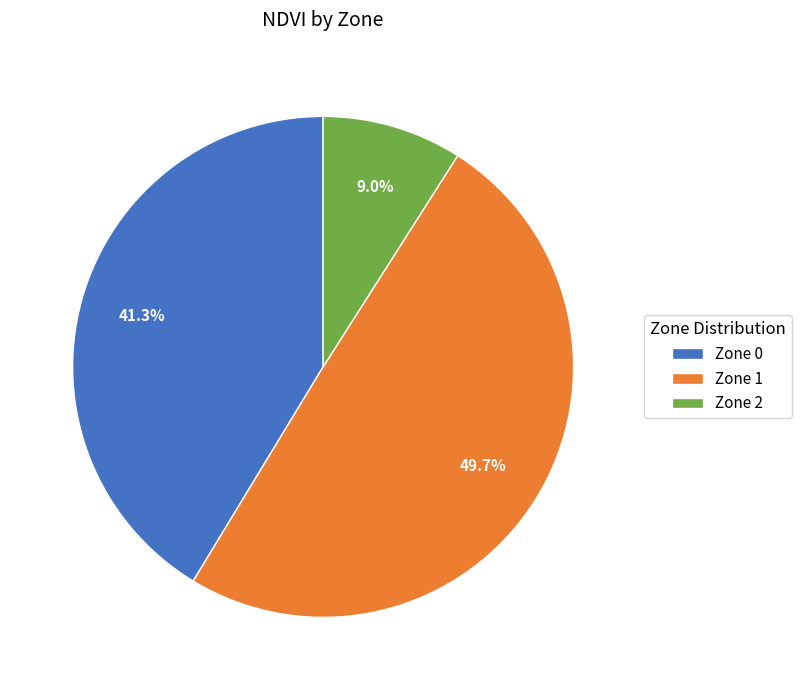

Between Zone 1 and Zone 2, which is larger?

Zone 1